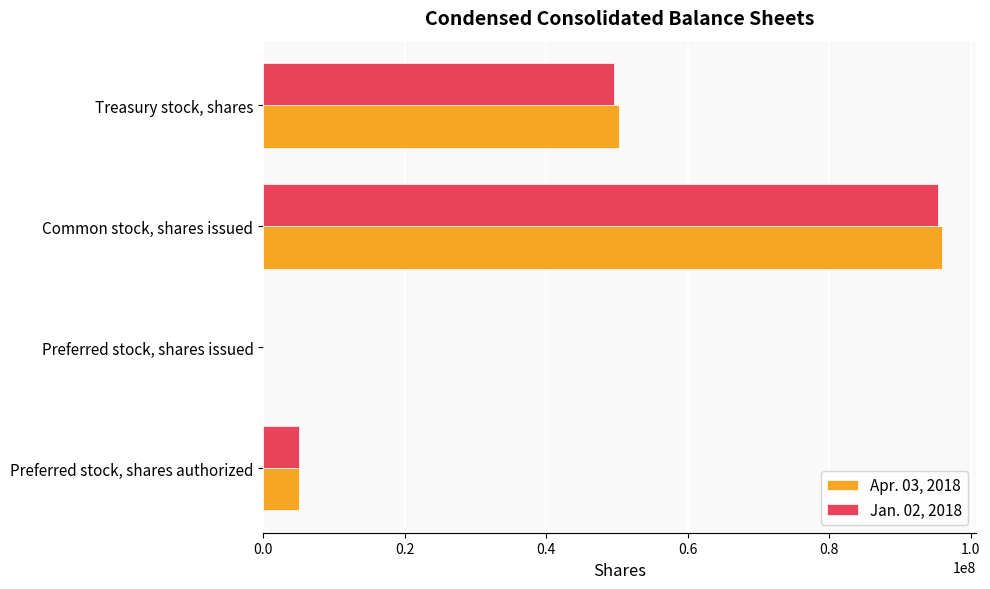

The Jan. 02, 2018 series shows 66621518 at Treasury stock, shares. True or false?

False